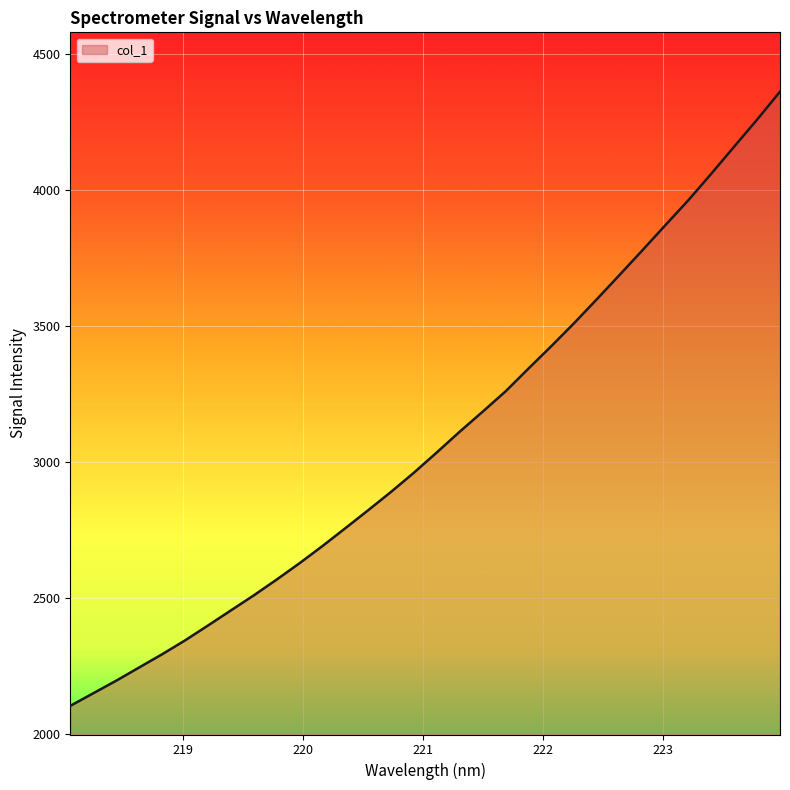

What is the difference between the maximum and minimum values?

2256.7